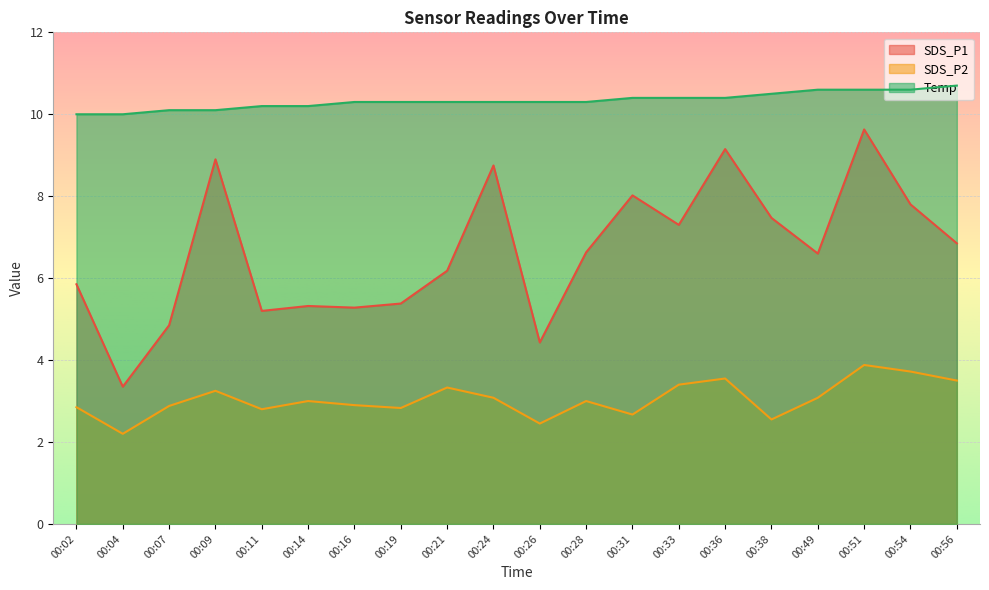

At which category does the chart reach its minimum across all series?

00:04